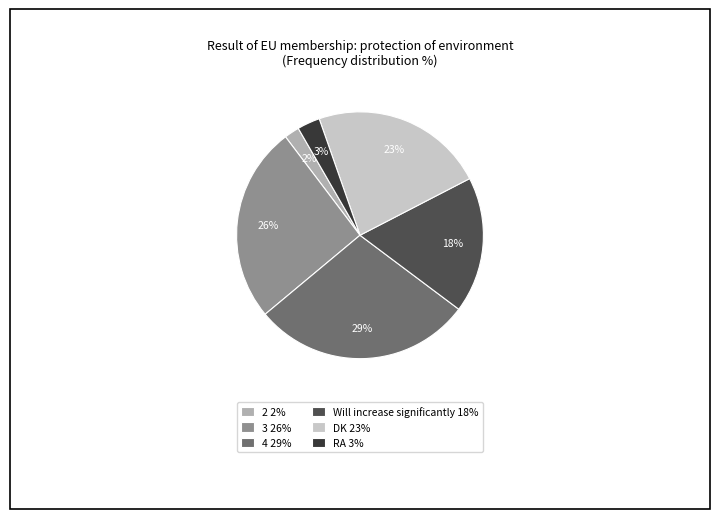

Does any single category account for the majority?

No